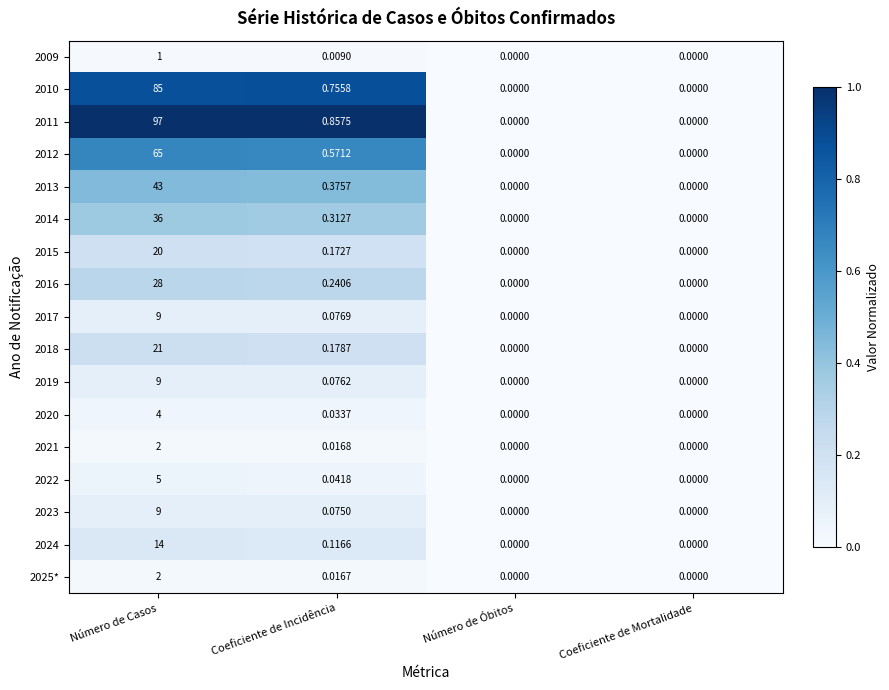

At which category is the sum across all series the highest?

Número de Casos